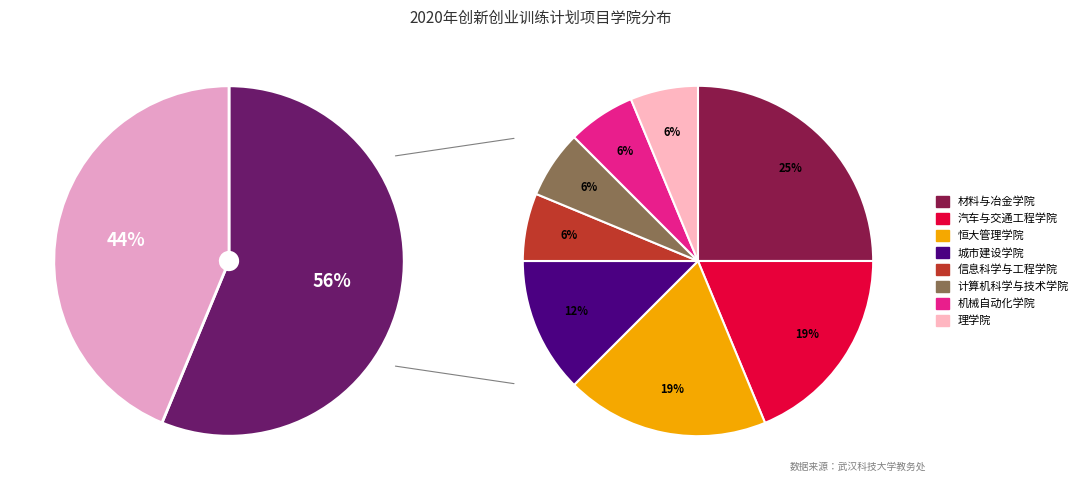

Which slice is the largest?

材料与冶金学院